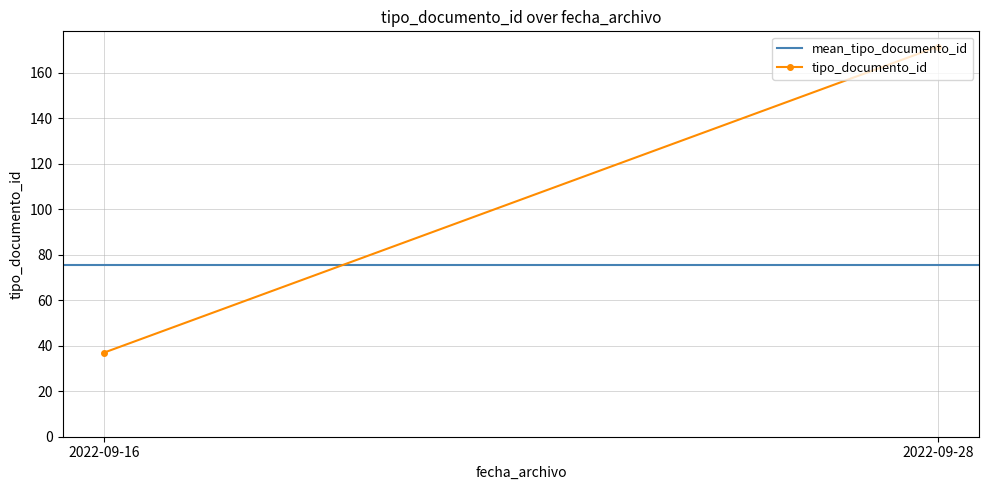

Where does the tipo_documento_id series first go above 171?

2022-09-28